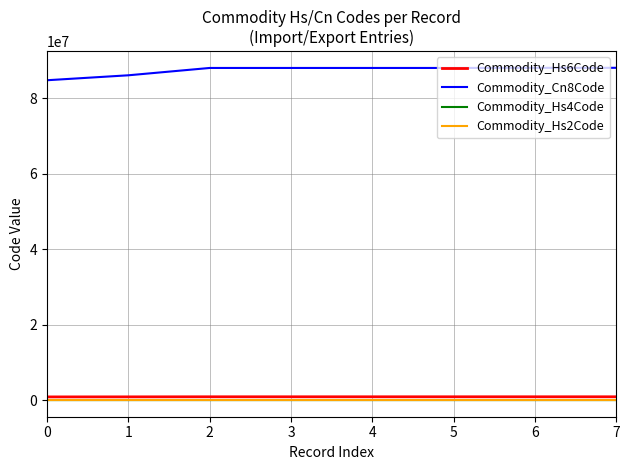

Is the value of Commodity_Cn8Code at 2 greater than the value of Commodity_Hs2Code at 7?

Yes